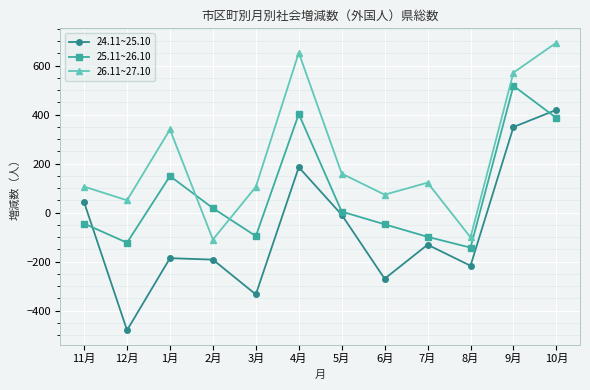

At which category is the sum across all series the highest?

10月